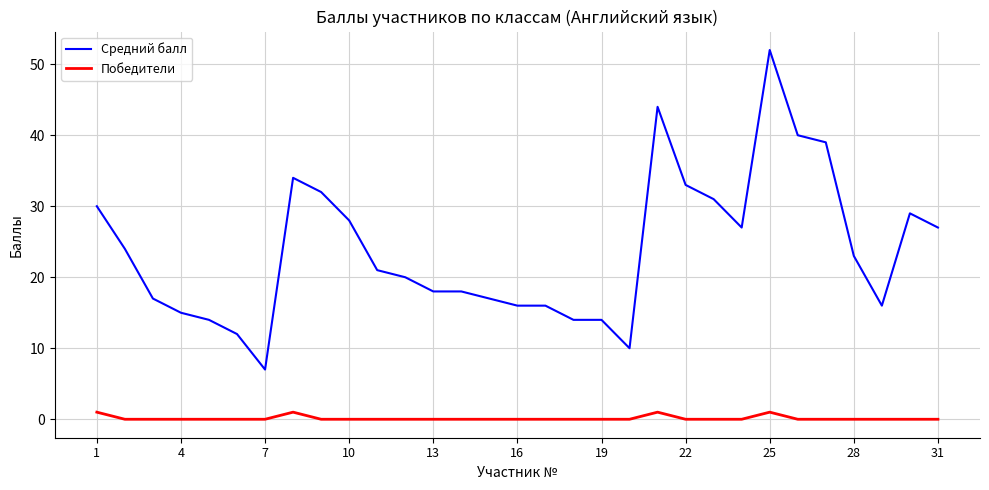

True or false: Средний балл and Победители intersect in this chart.

False